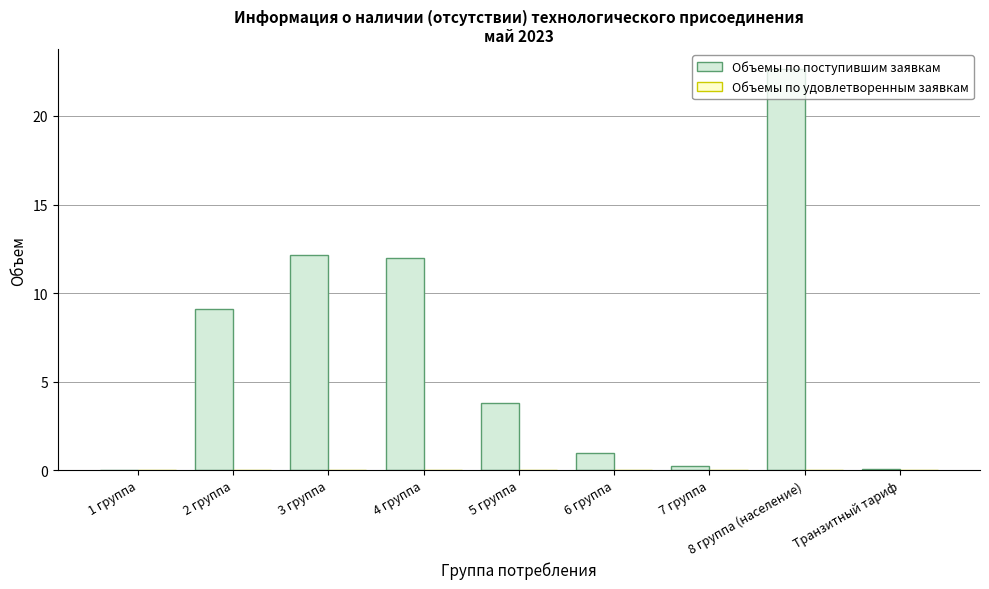

Are the bars horizontal?

No